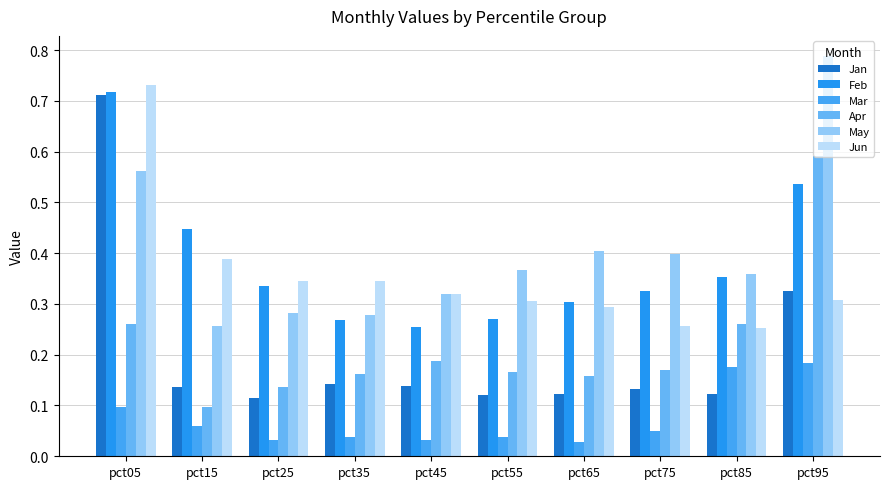

What is the average value of the Jan series?

0.2